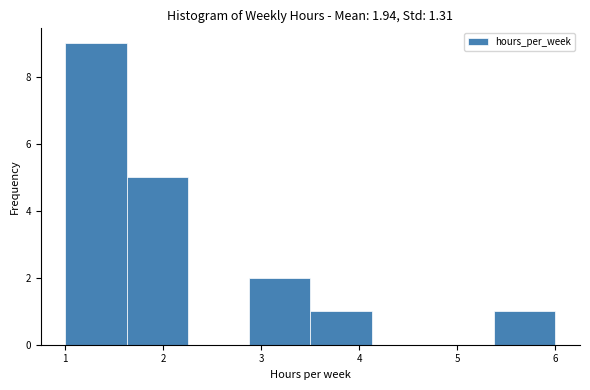

Reading left to right, list every bar in this chart as the range it spans on the x-axis followed by its height. Neither the bar edges nor the heights are printed on the chart, so give them approximately, as read against the axes.

1.0 to 1.6: 9
1.6 to 2.3: 5
2.3 to 2.9: 0
2.9 to 3.5: 2
3.5 to 4.1: 1
4.1 to 4.8: 0
4.8 to 5.4: 0
5.4 to 6.0: 1